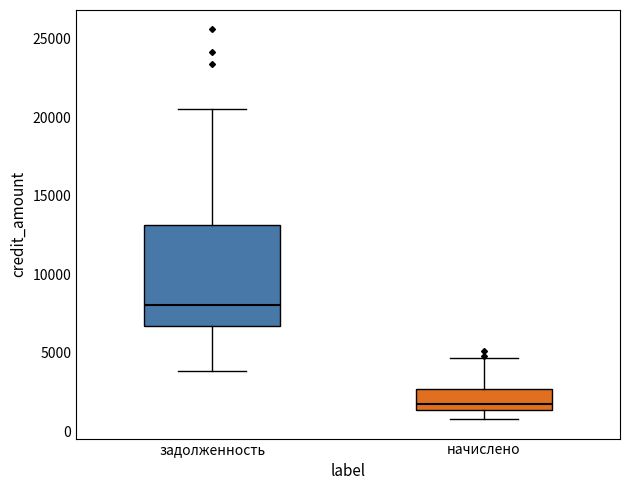

Which box has the lowest median line?

начислено